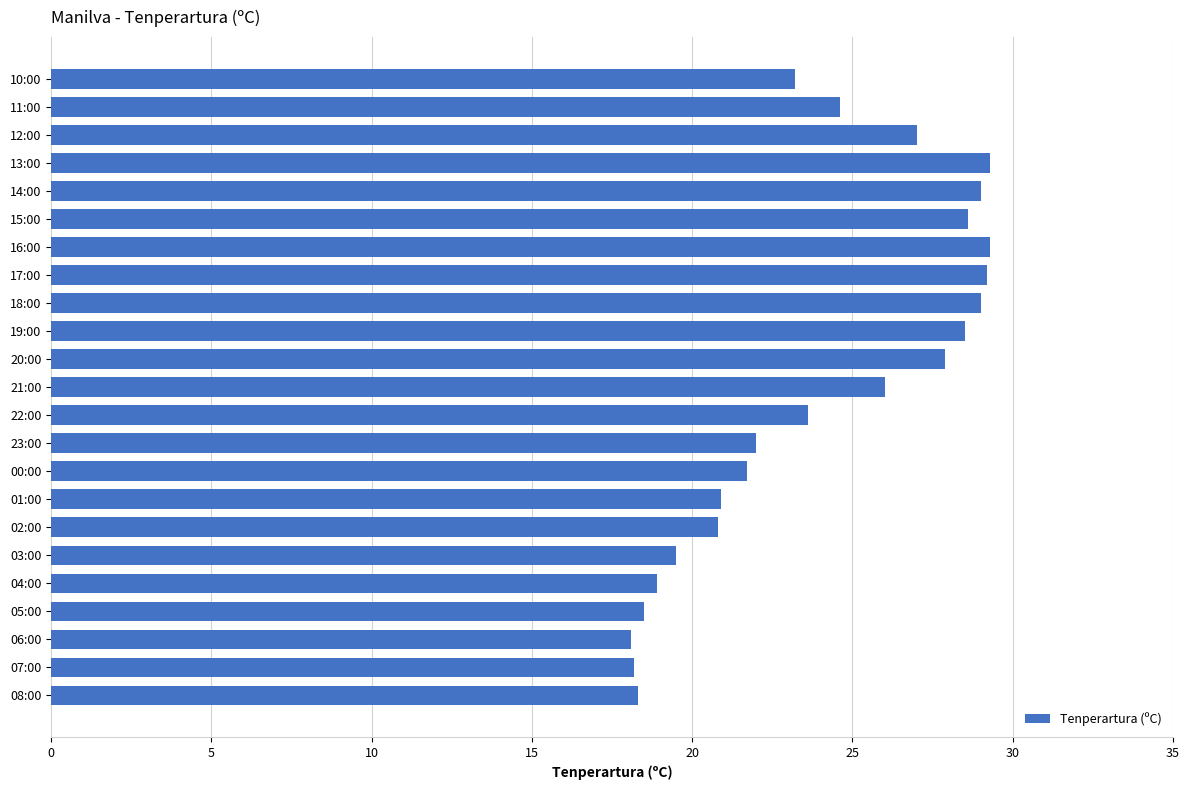

The value at 17:00 is 14.2. True or false?

False